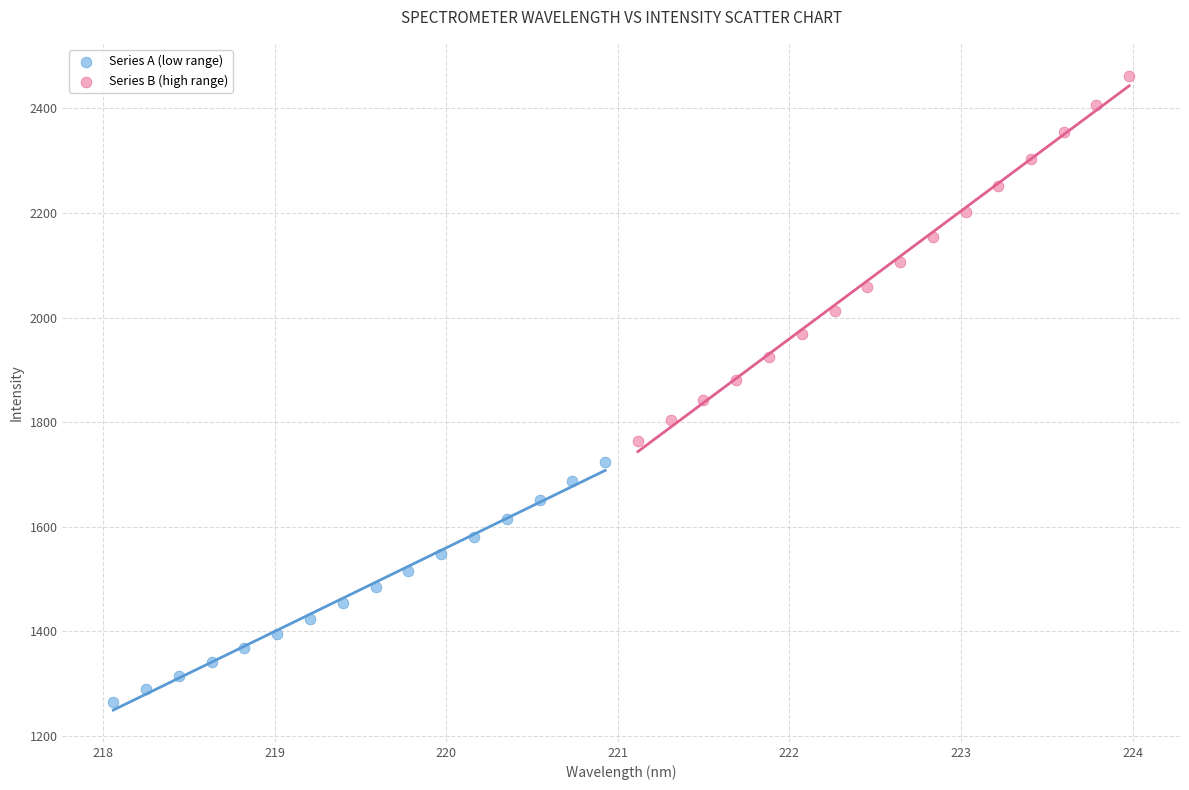

Which series contains the lowest Y value?

Series A (low range)